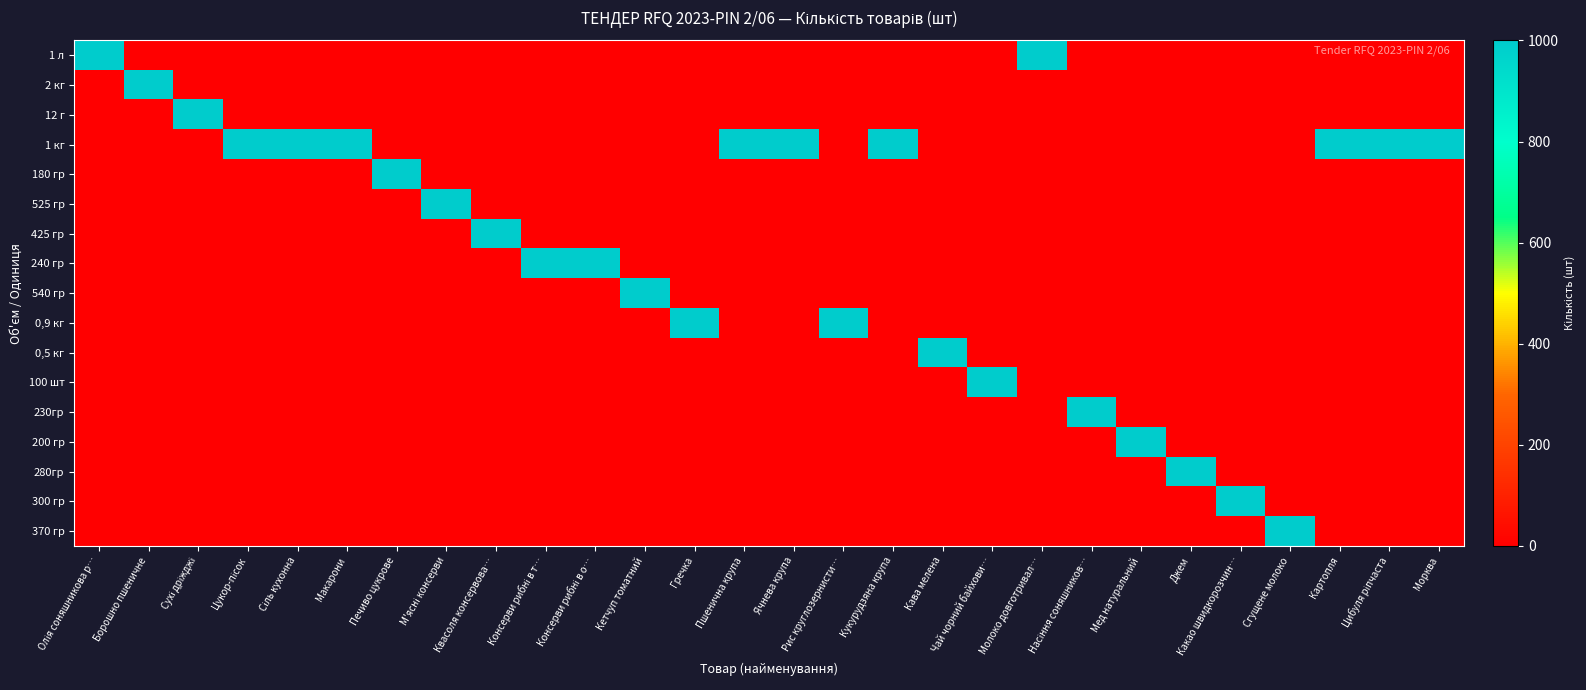

How many data points does each series have?

28